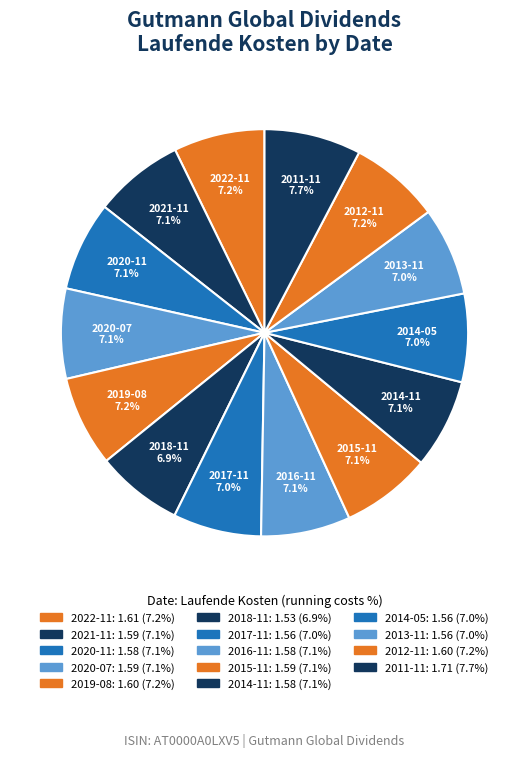

Does 2017-11 account for over 50% of the chart?

No